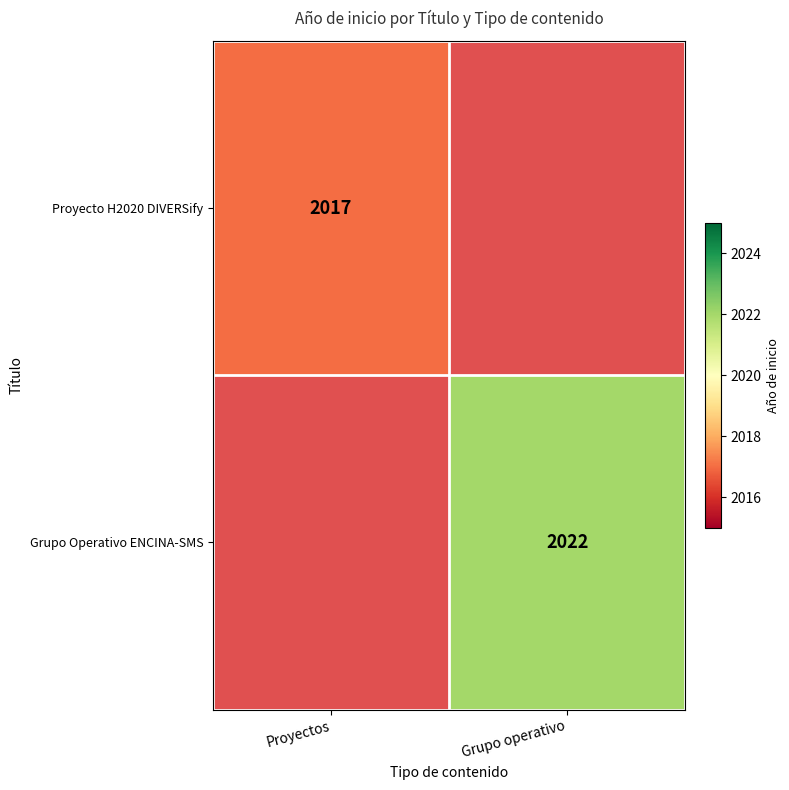

Which label corresponds to the largest value in the chart?

Grupo operativo